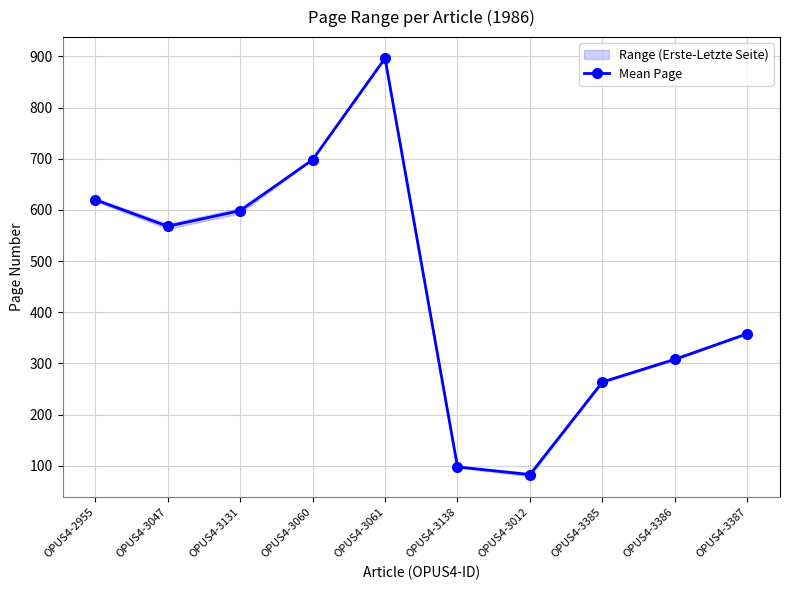

What is the greatest value displayed?

896.5